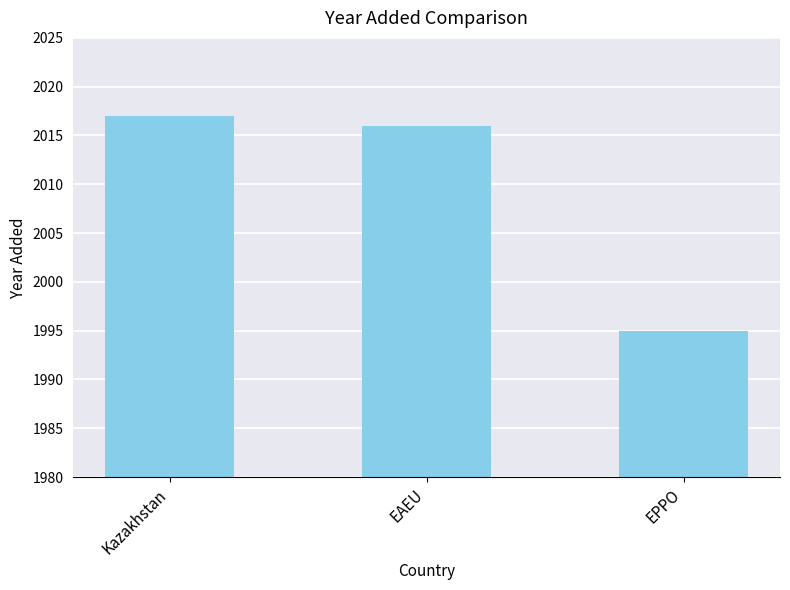

What is the greatest value displayed?

2017